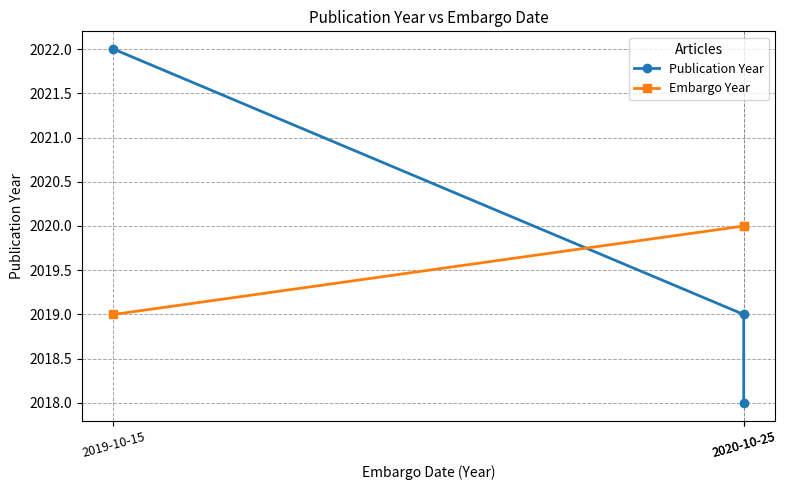

What is the minimum value for Embargo Year?

2019